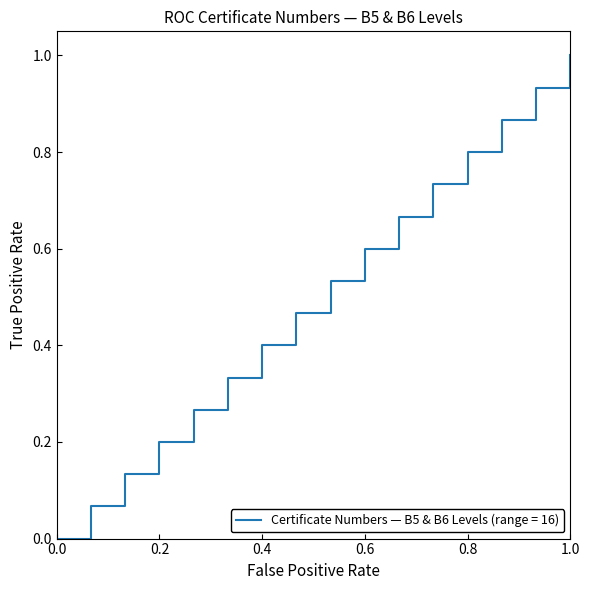

What is the maximum value shown in the chart?

1.0